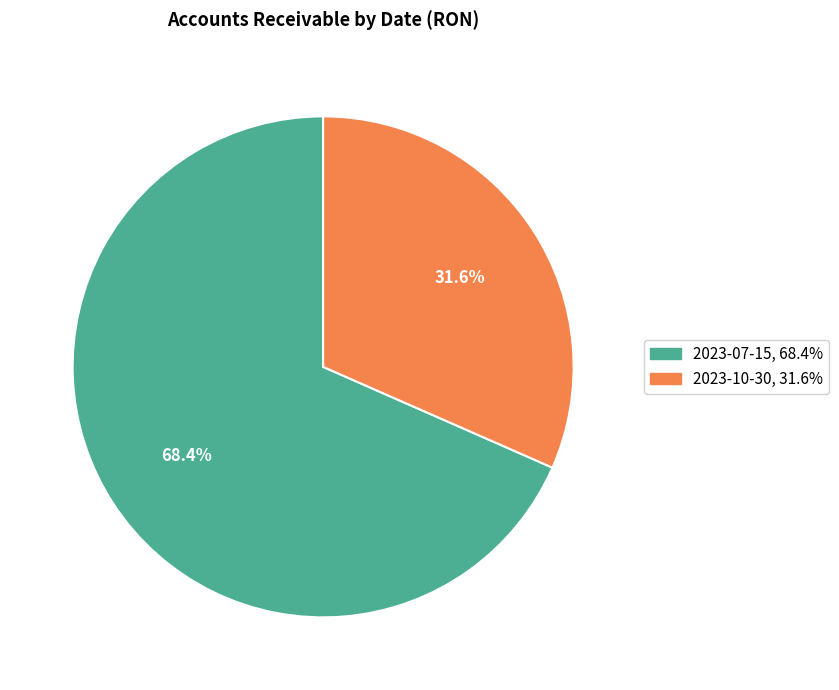

What percentage is NOT represented by 2023-10-30?

68.4%